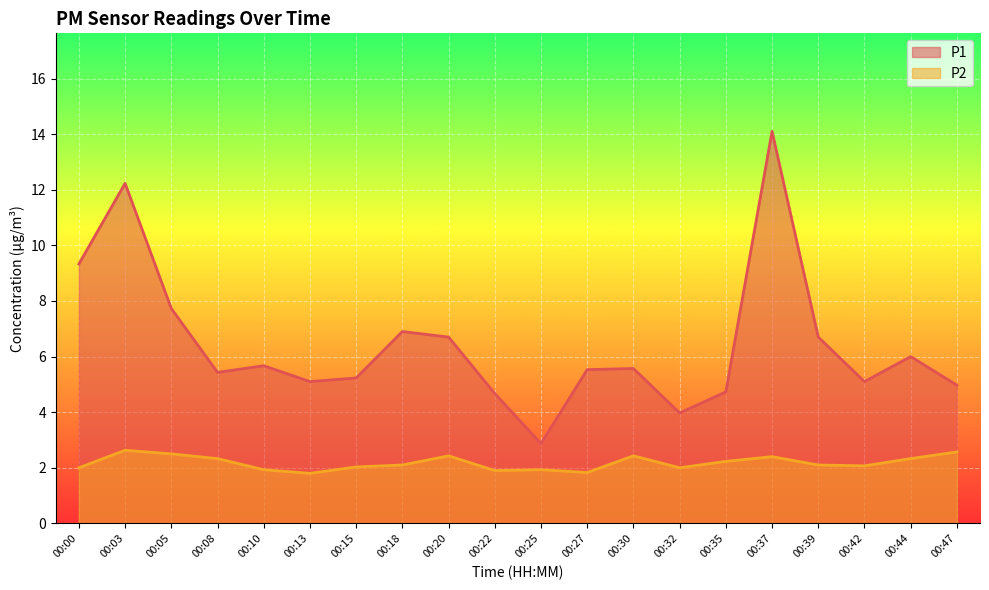

What is the value of the P2 point at the 5th from the left?

1.9